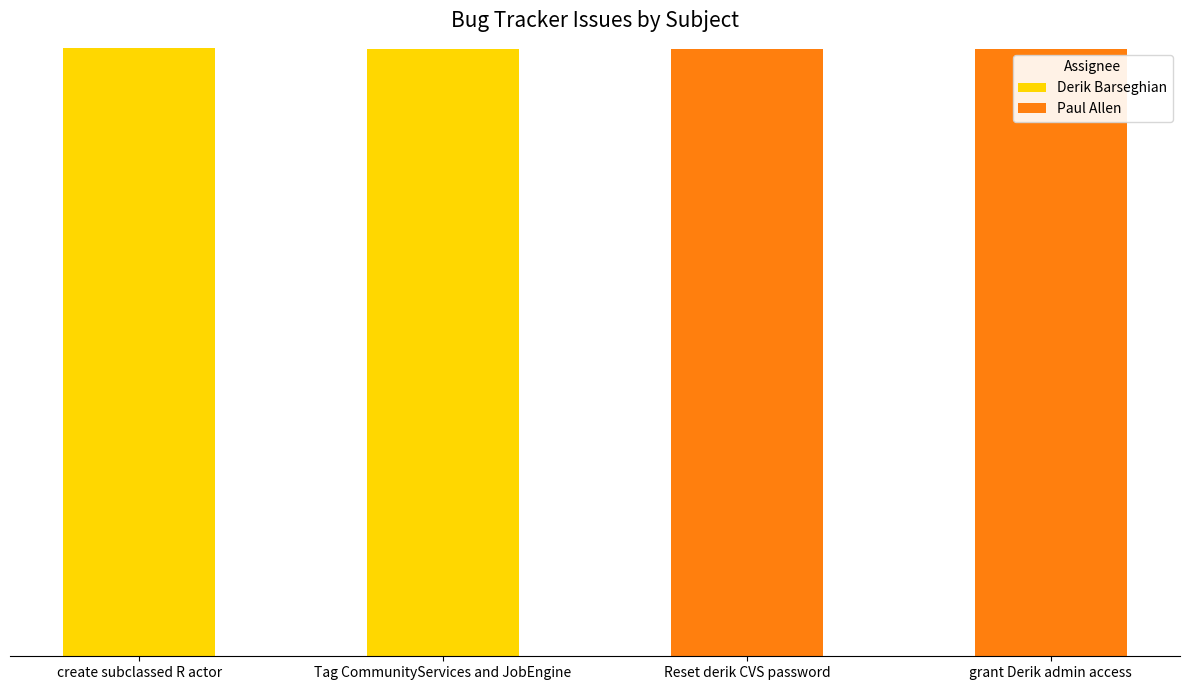

What are all the series names shown in the legend?

Derik Barseghian, Paul Allen